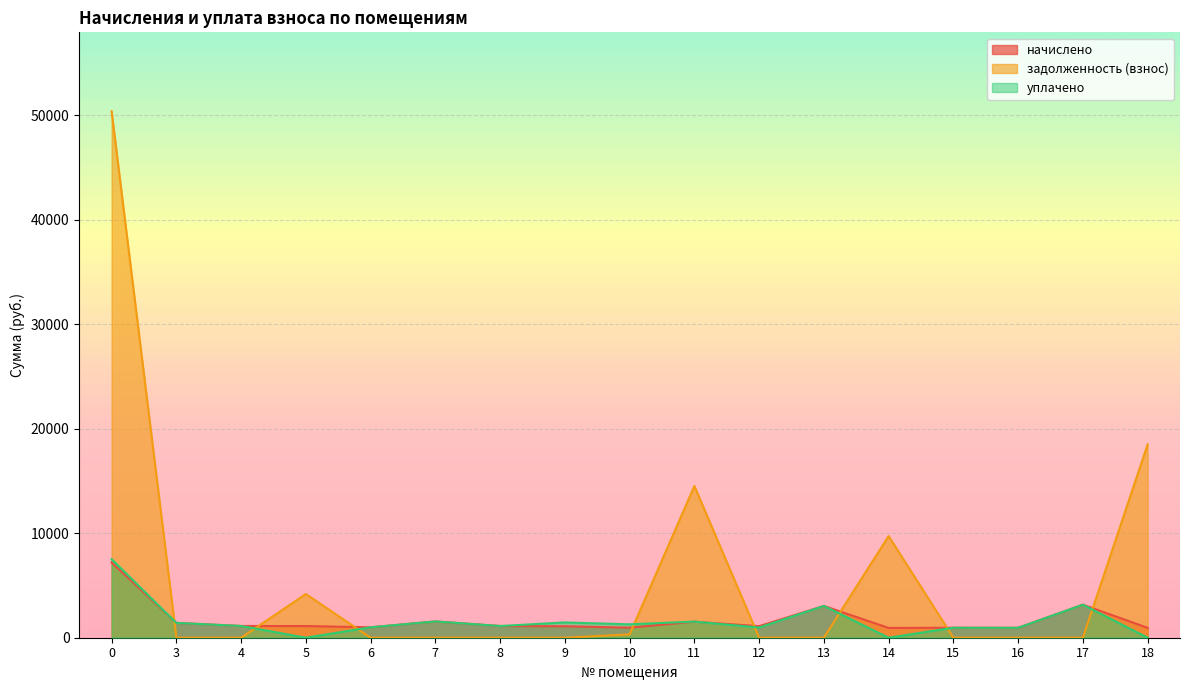

Does the chart display data point markers on the line(s)?

No